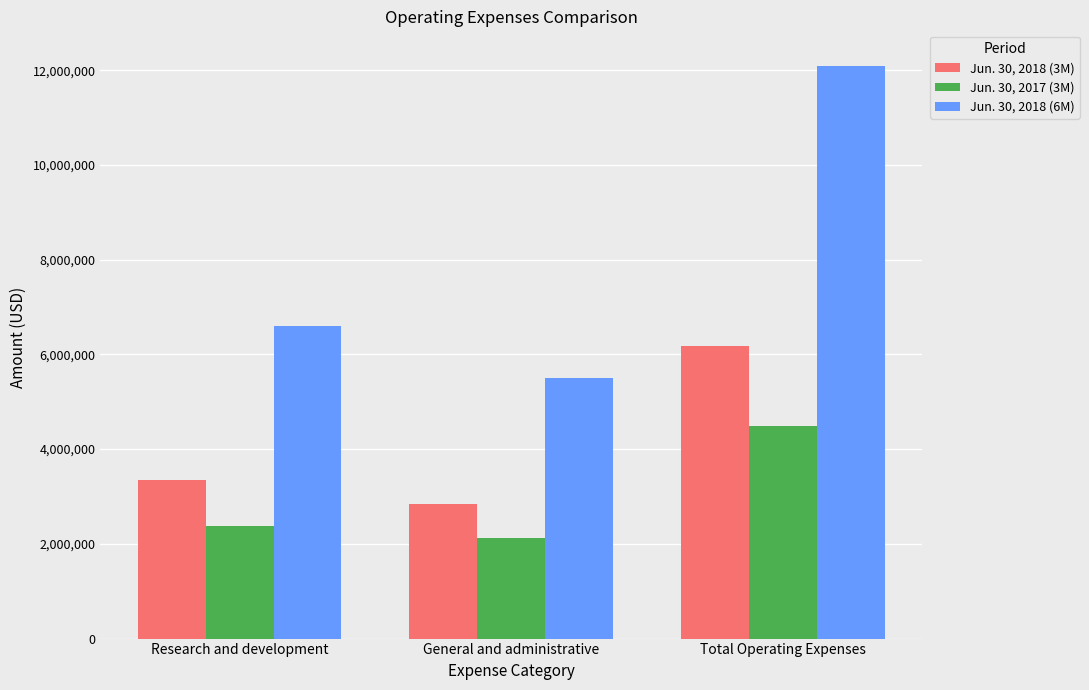

Count the Jun. 30, 2018 (3M) values in the range 2833000 to 6180000.

3